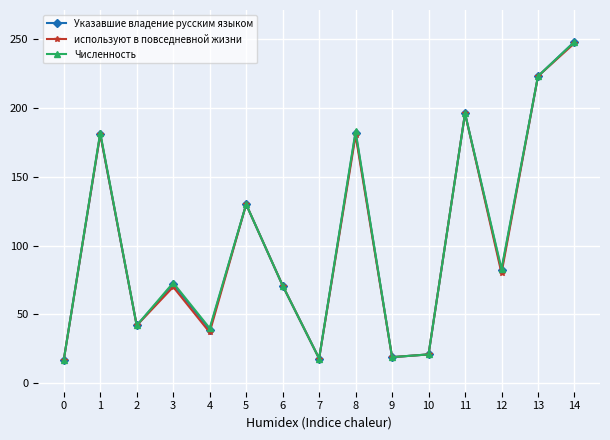

What is the difference between the используют в повседневной жизни values at 9 and 5?

111